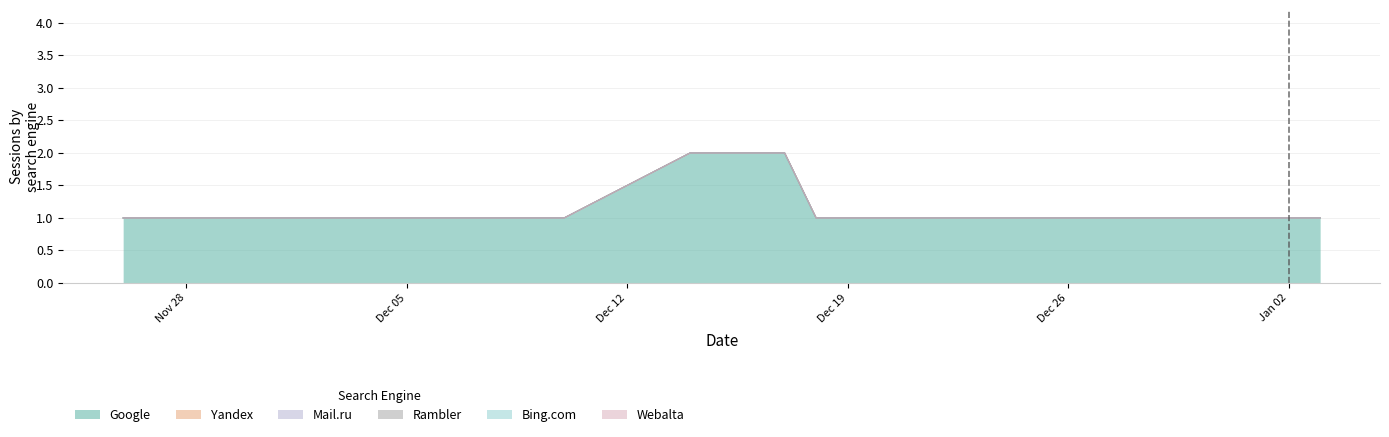

What is the greatest value displayed?

2